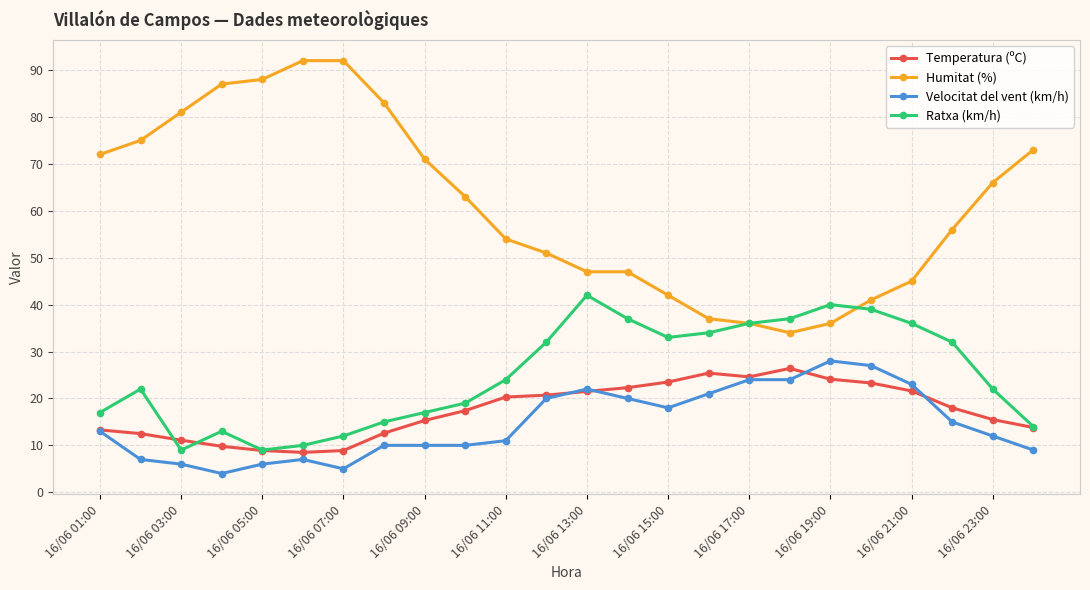

What is the highest value of the Velocitat del vent (km/h) series?

28.0